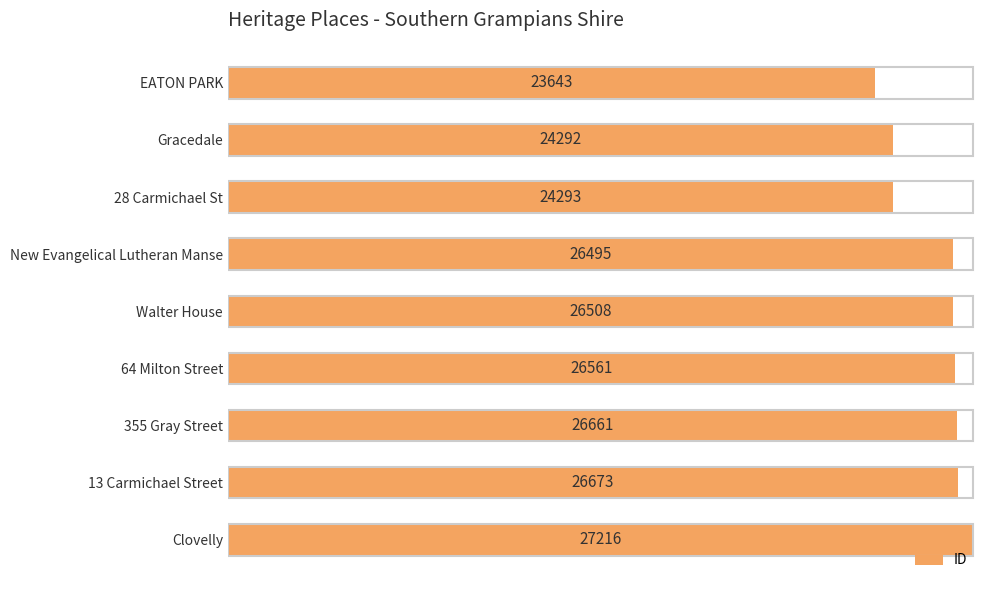

What is the sum of all values?

232342